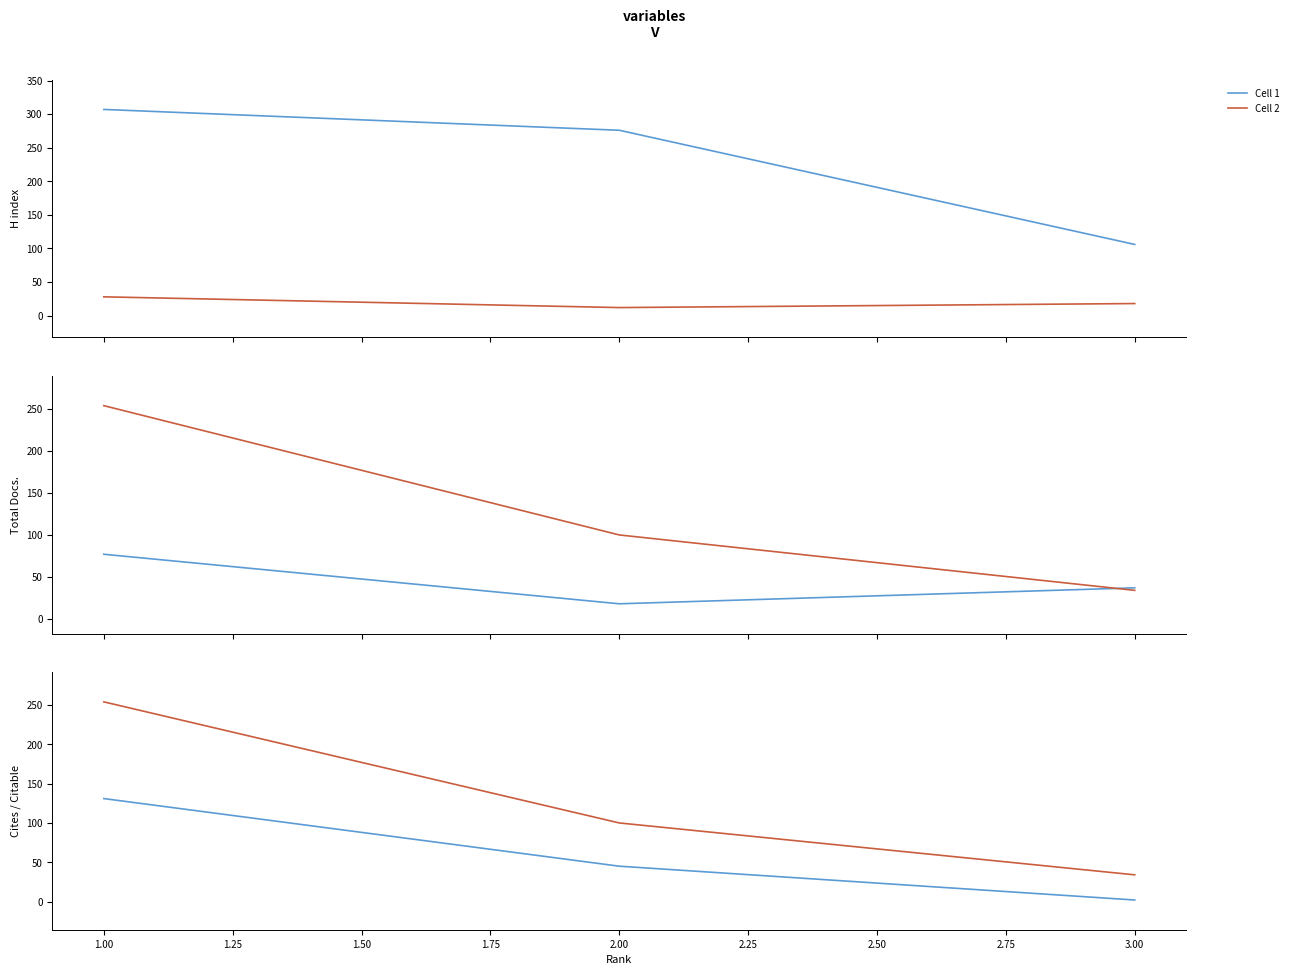

Which series has the largest total across all categories?

Cell 2